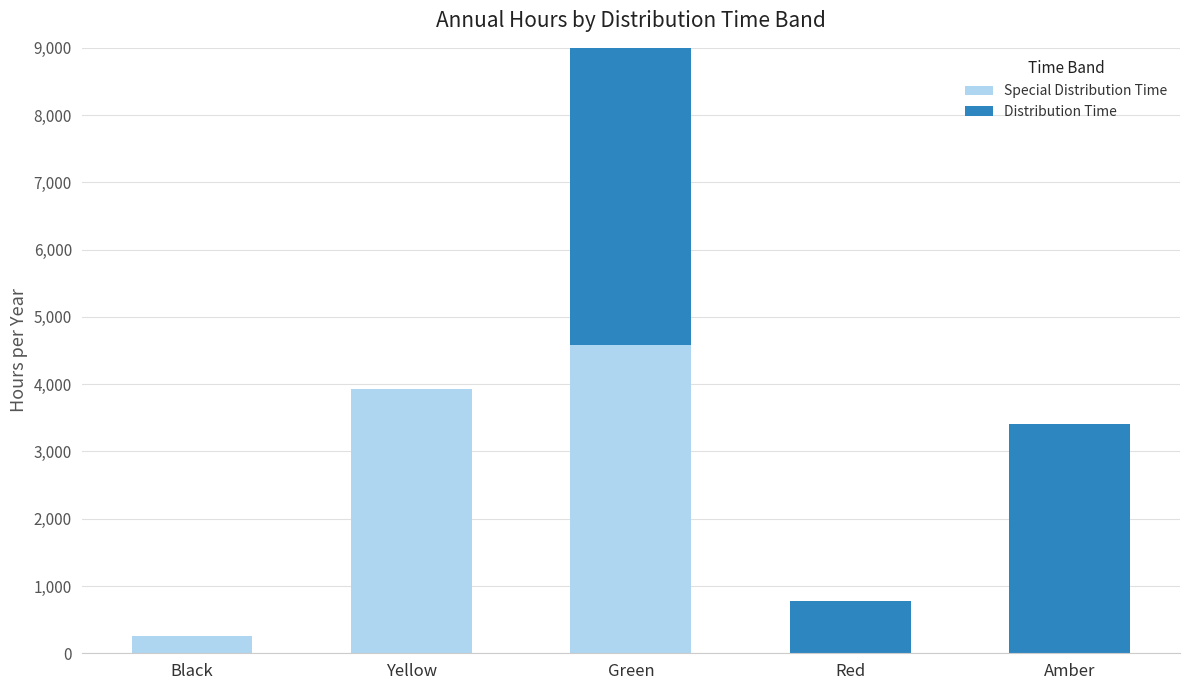

Is it true that Special Distribution Time equals 166 at Black?

False